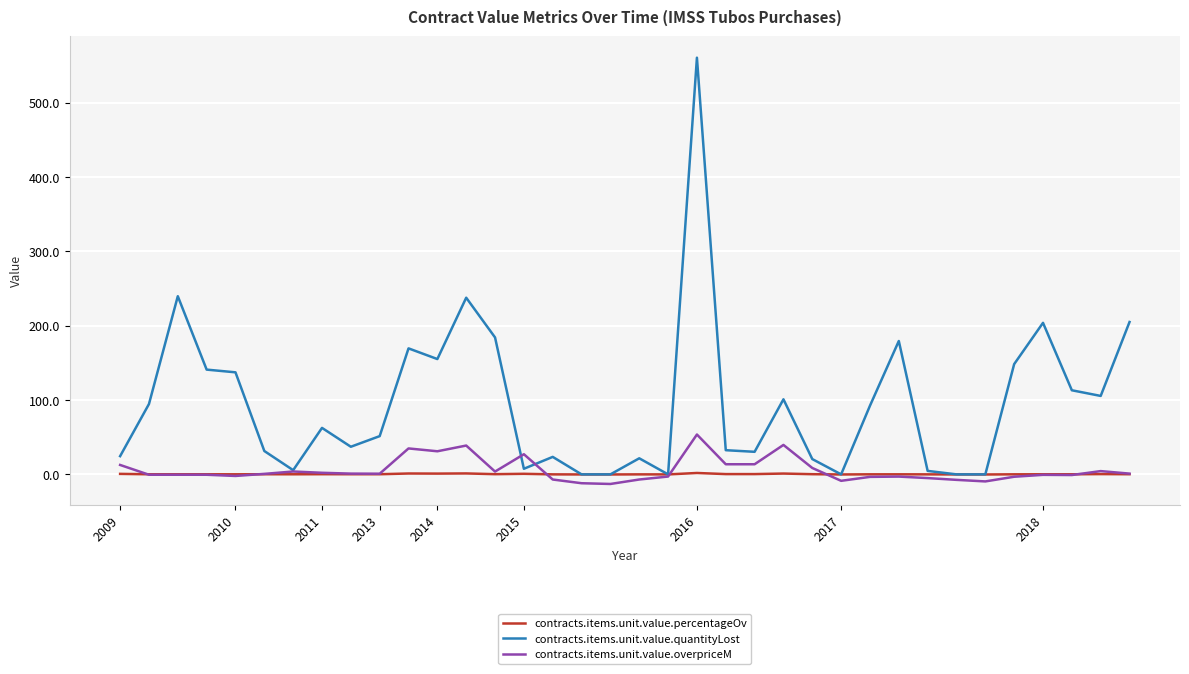

What is the highest value of the contracts.items.unit.value.quantityLost series?

560.6